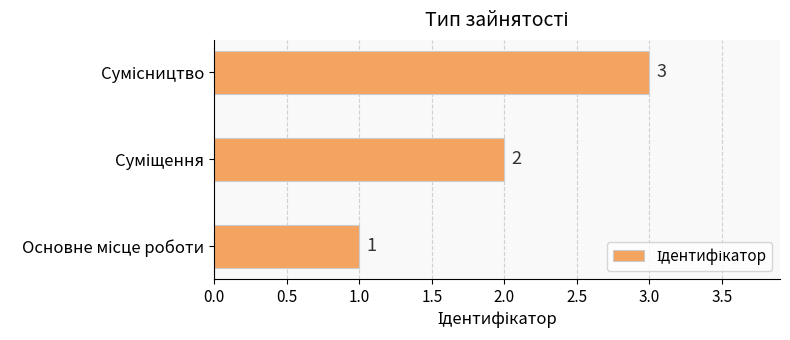

What is the maximum value shown in the chart?

3